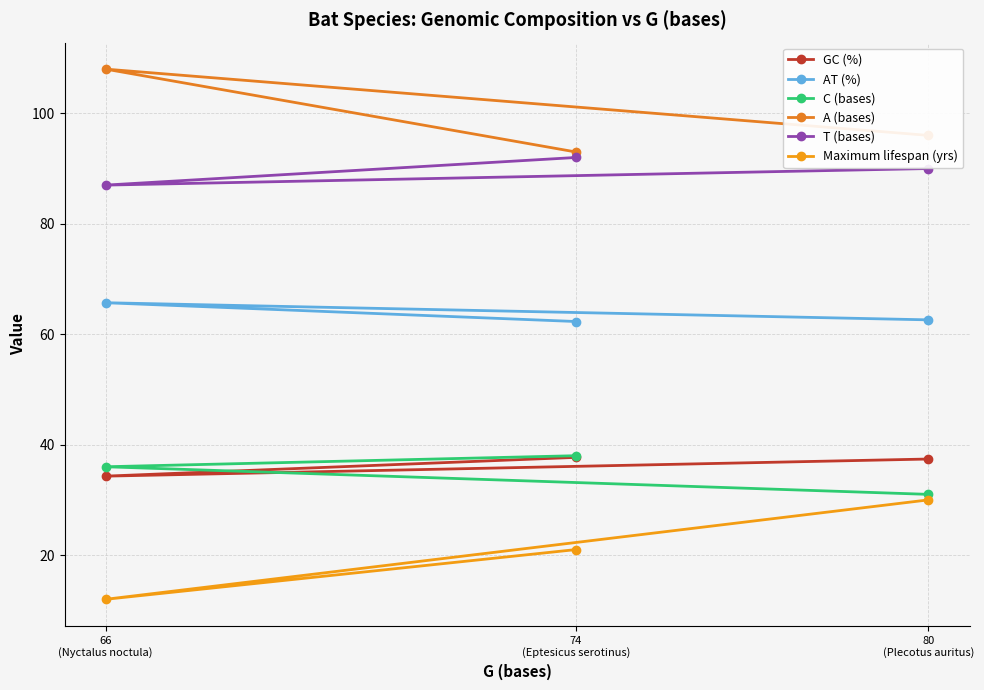

What value does the GC (%) series have at 66
(Nyctalus noctula)?

34.3